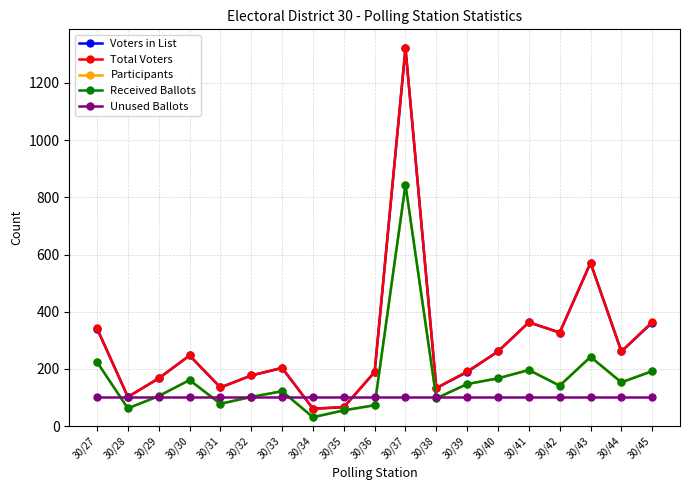

Count the number of data series in this chart.

5